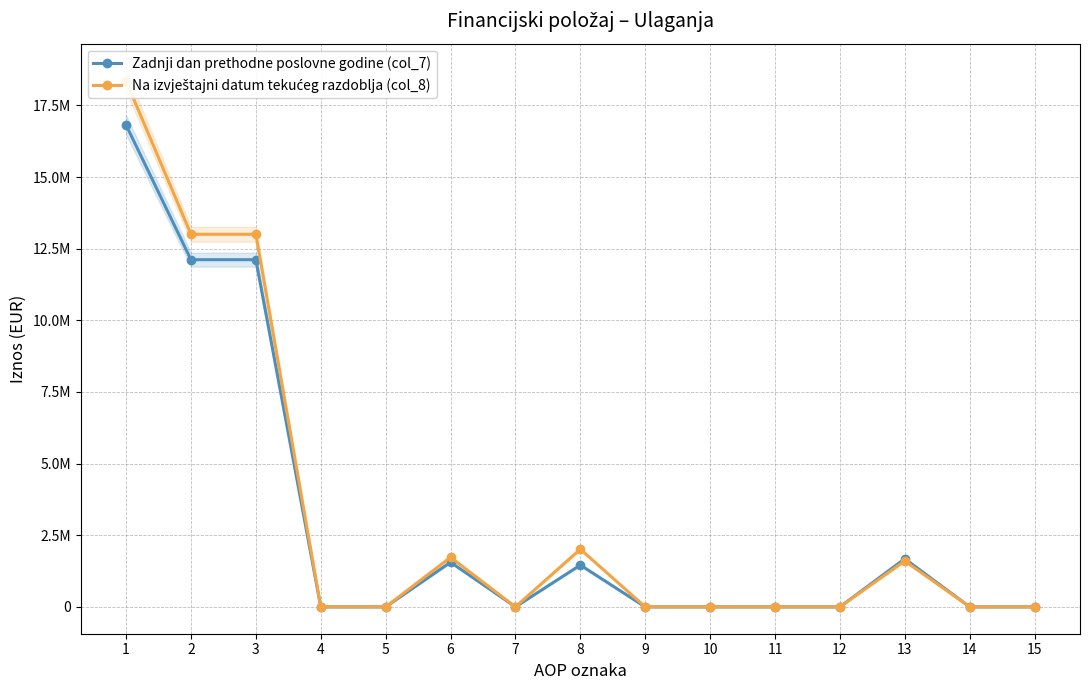

True or false: Zadnji dan prethodne poslovne godine (col_7) and Na izvještajni datum tekućeg razdoblja (col_8) cross at least once.

False